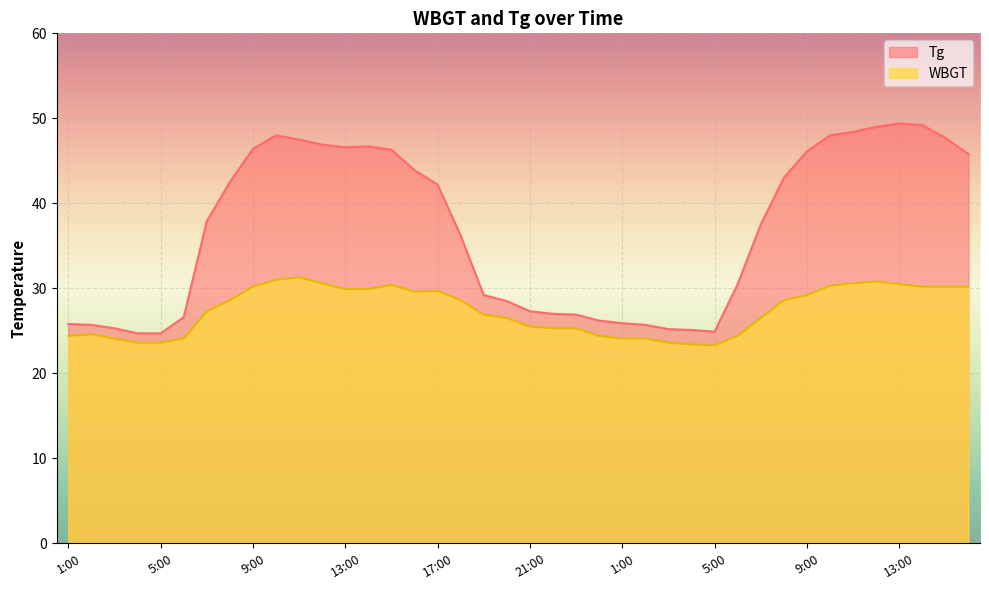

What is the spread (max minus min) of values at 13:00?

16.7